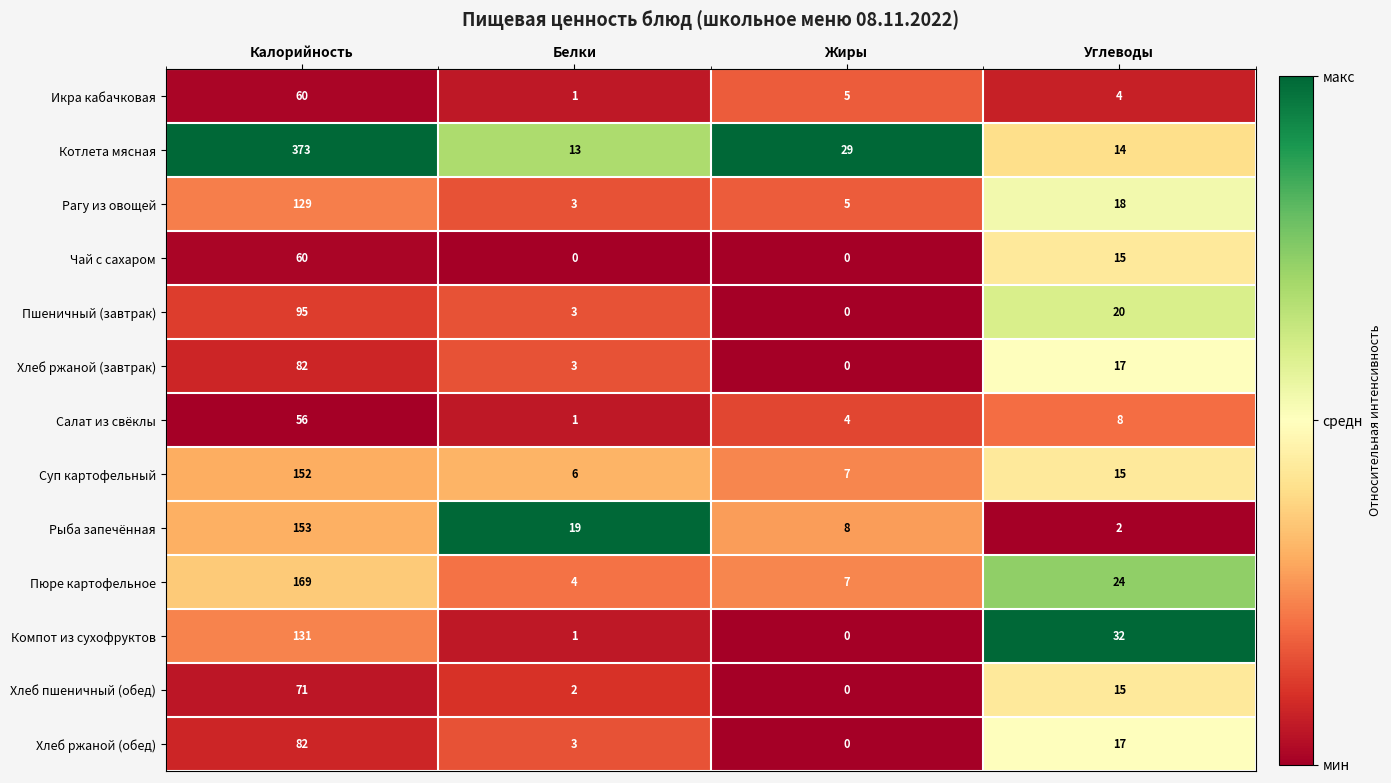

What is the sum of the Компот из сухофруктов values at Углеводы and Белки?

33